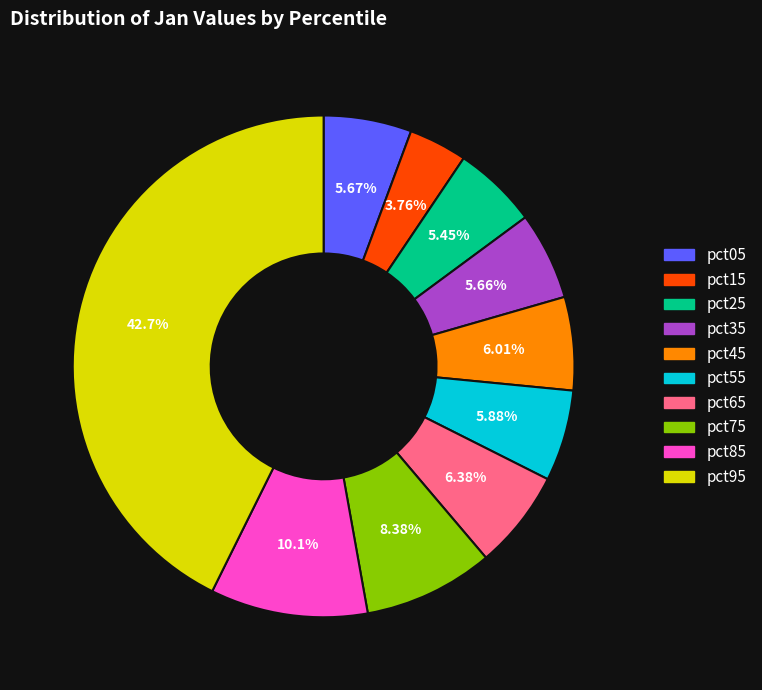

How many slices are in this pie chart?

10